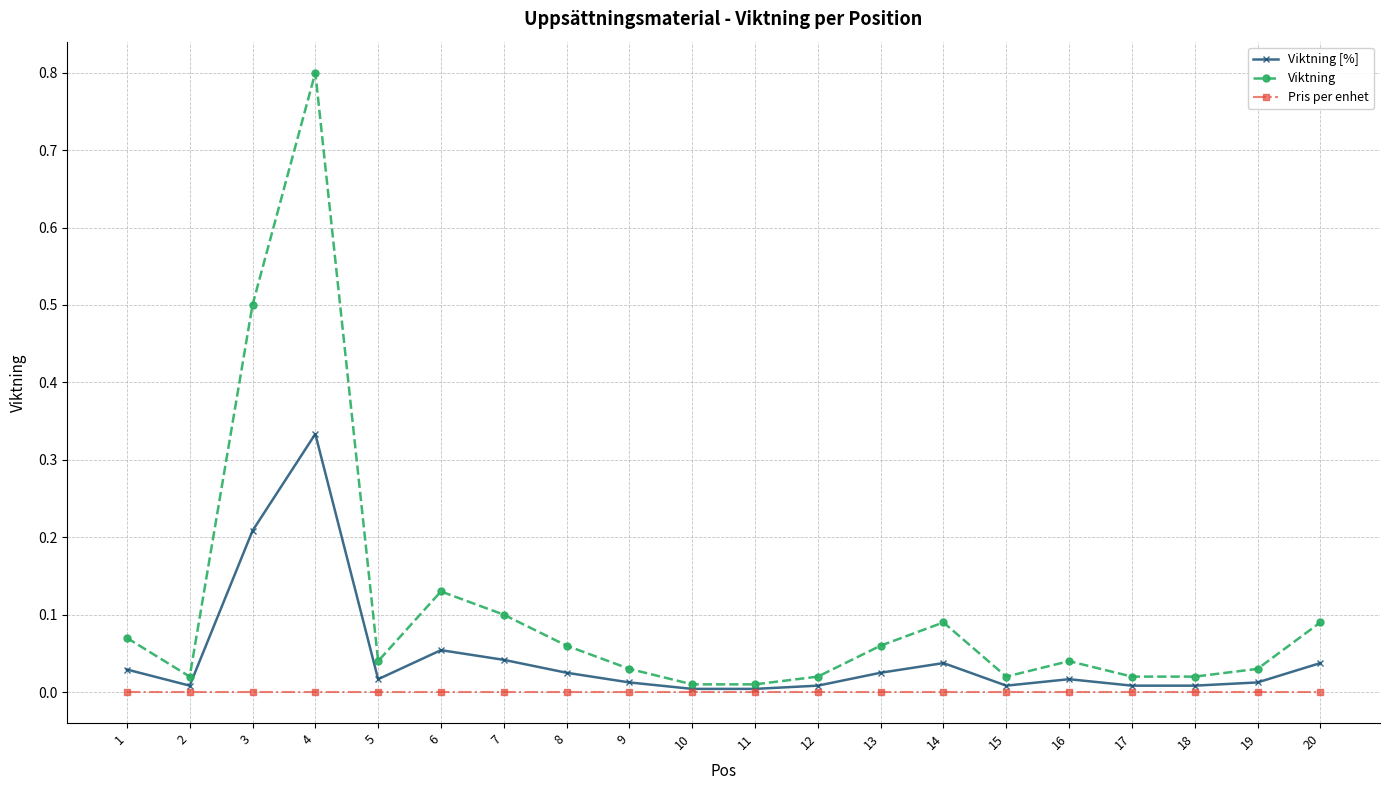

Rank the series at 16 from highest to lowest value.

Viktning, Viktning [%], Pris per enhet